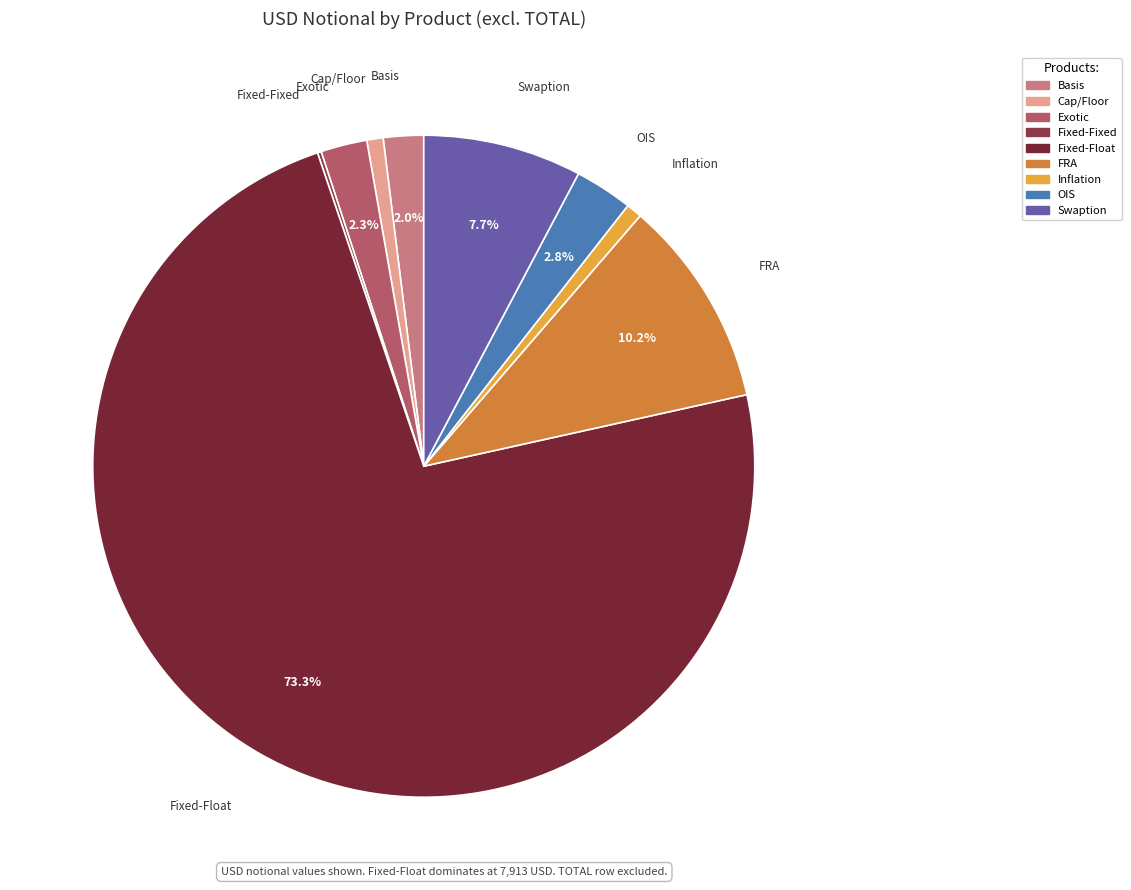

Combined, do FRA and Cap/Floor account for over 50%?

No